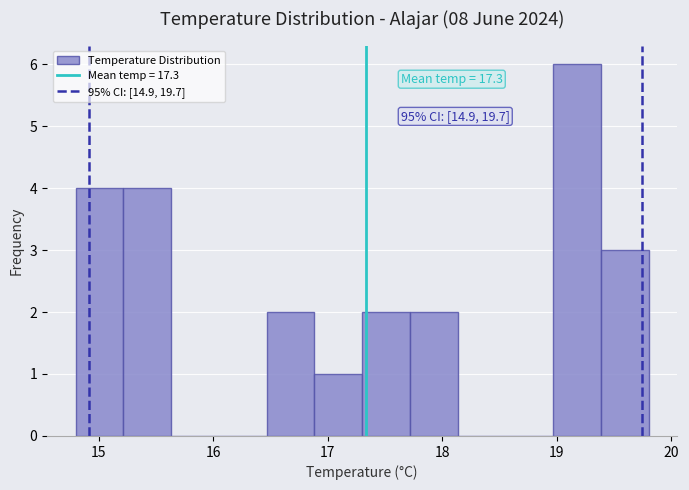

Which range on the x-axis has the tallest bar?

19.0 to 19.4